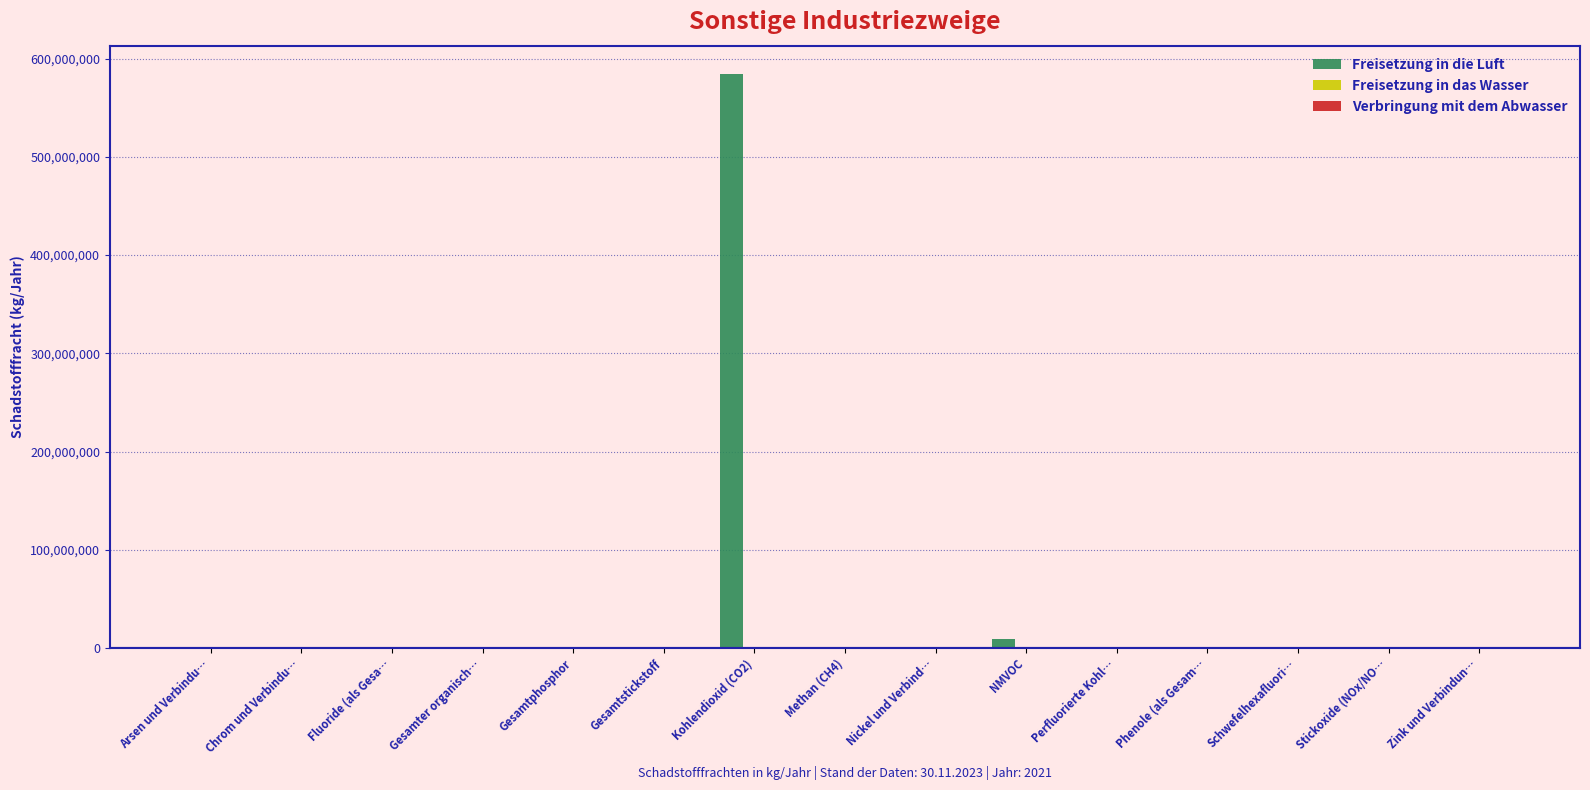

True or false: Freisetzung in die Luft has a value of 0 at Zink und Verbindun….

True